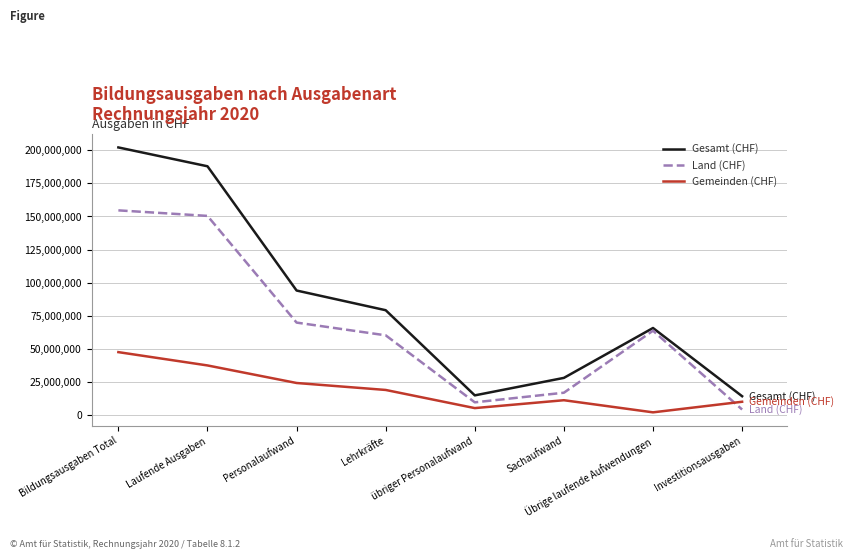

How many times do Land (CHF) and Gemeinden (CHF) cross each other?

1